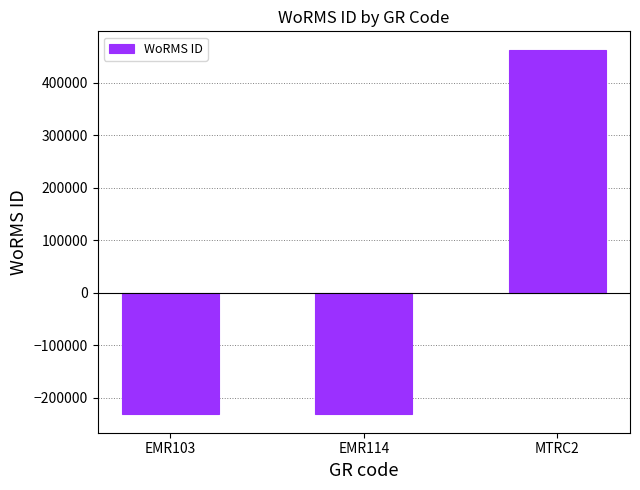

Is it true that the value at MTRC2 is 463584?

True